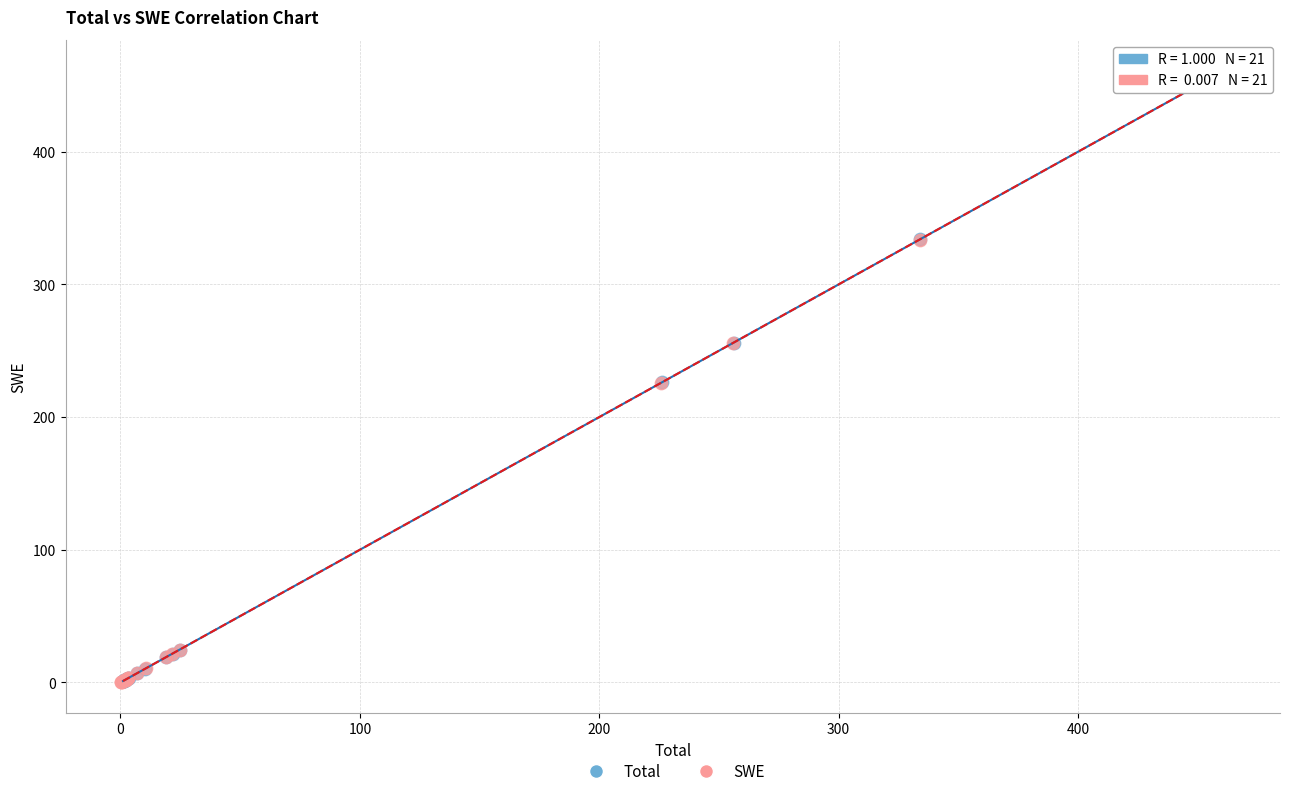

Which series has the widest spread of Y values?

SWE